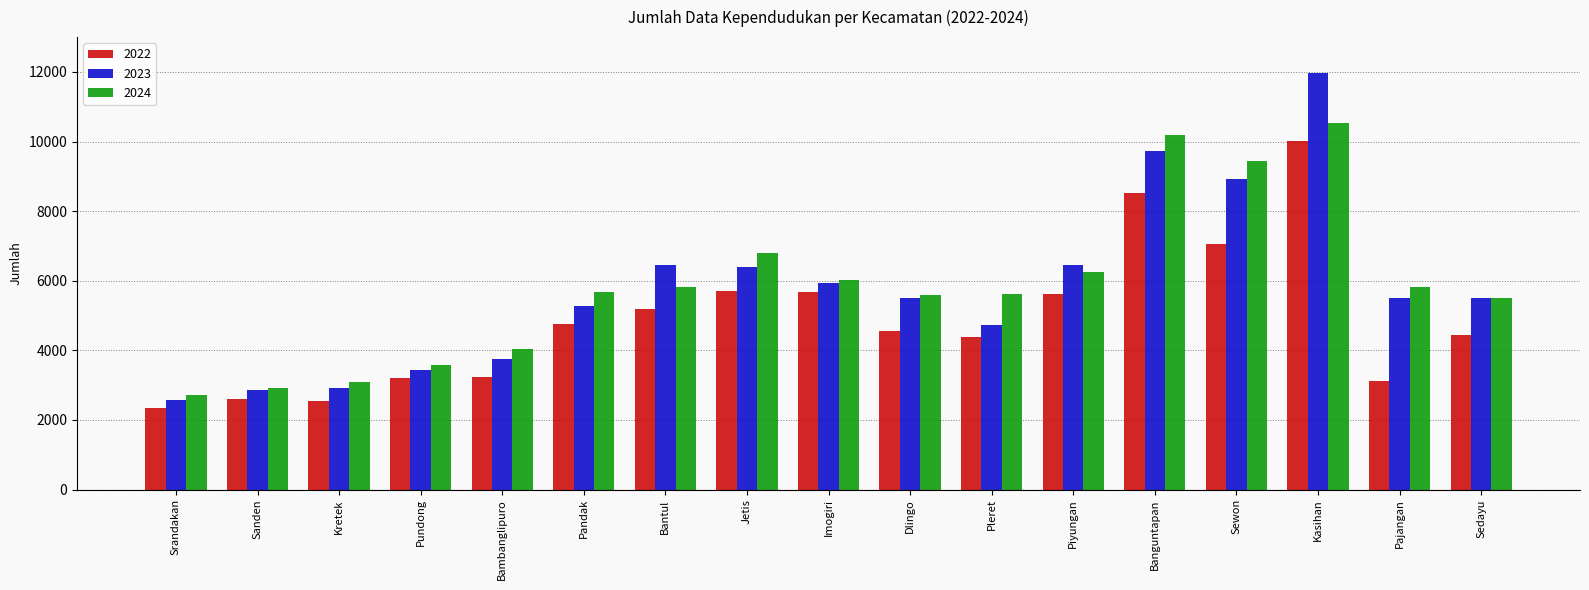

Which series changed the most between Pandak and Imogiri?

2022